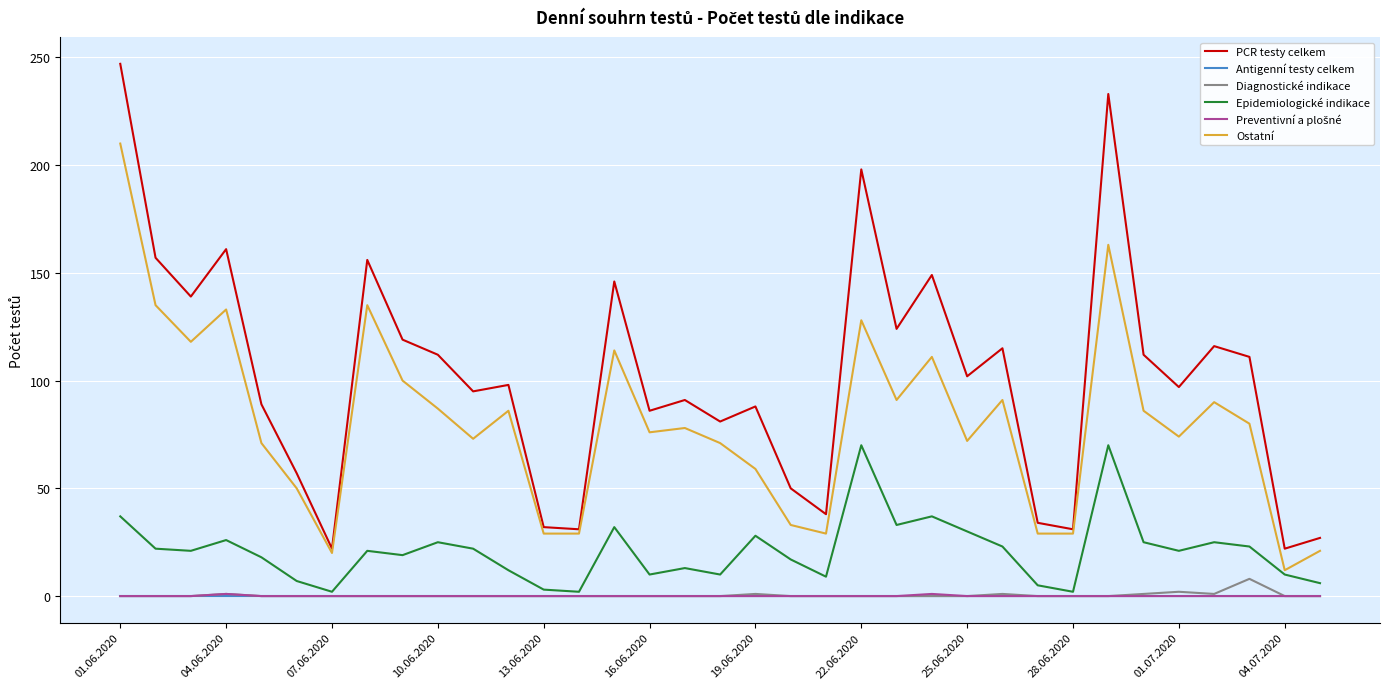

Which series has the largest range (max minus min)?

PCR testy celkem